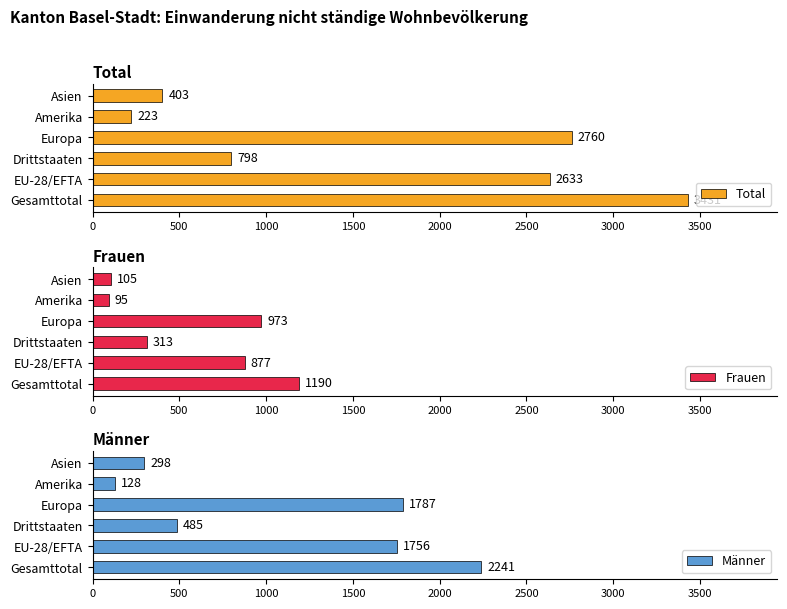

Reading left to right, what are all the values shown in this chart?

Total: 3431	2633	798	2760	223	403
Frauen: 1190	877	313	973	95	105
Männer: 2241	1756	485	1787	128	298